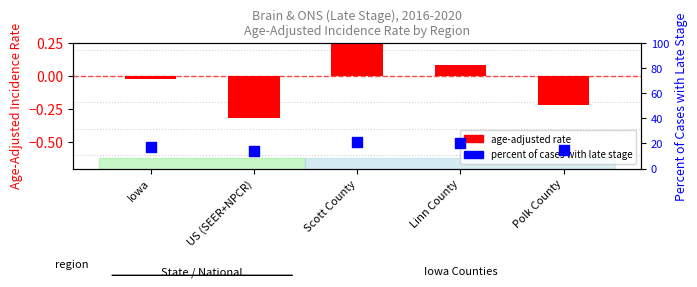

At how many categories does at least one series exceed 5?

5